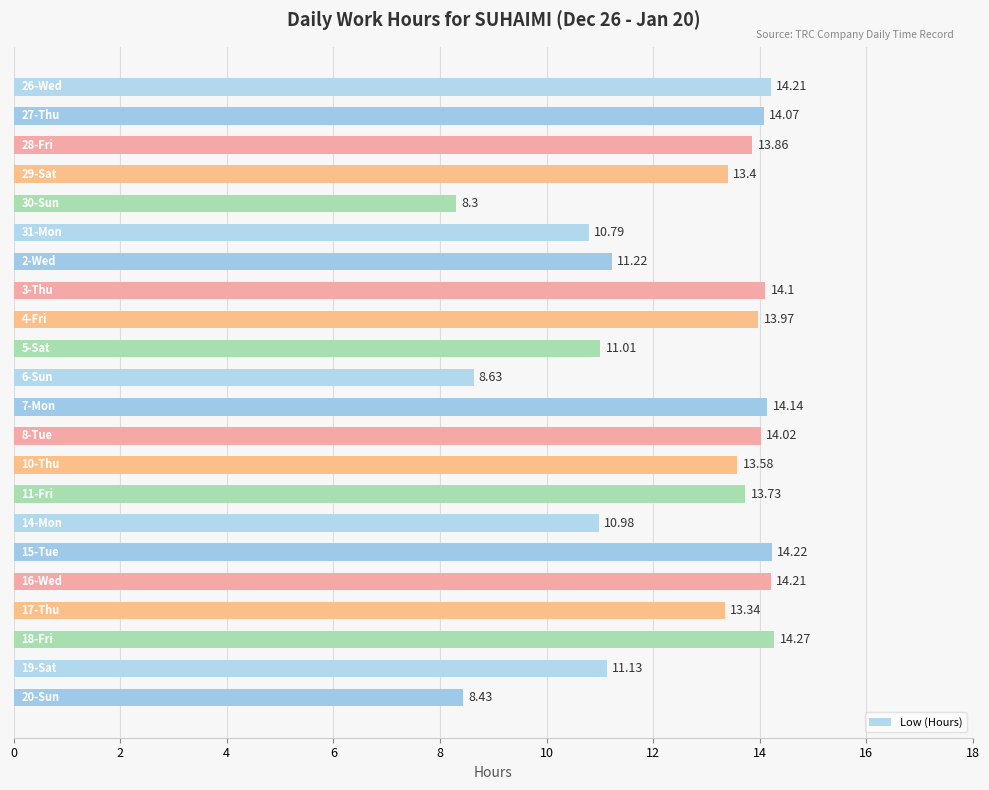

How many distinct data groups are displayed?

1